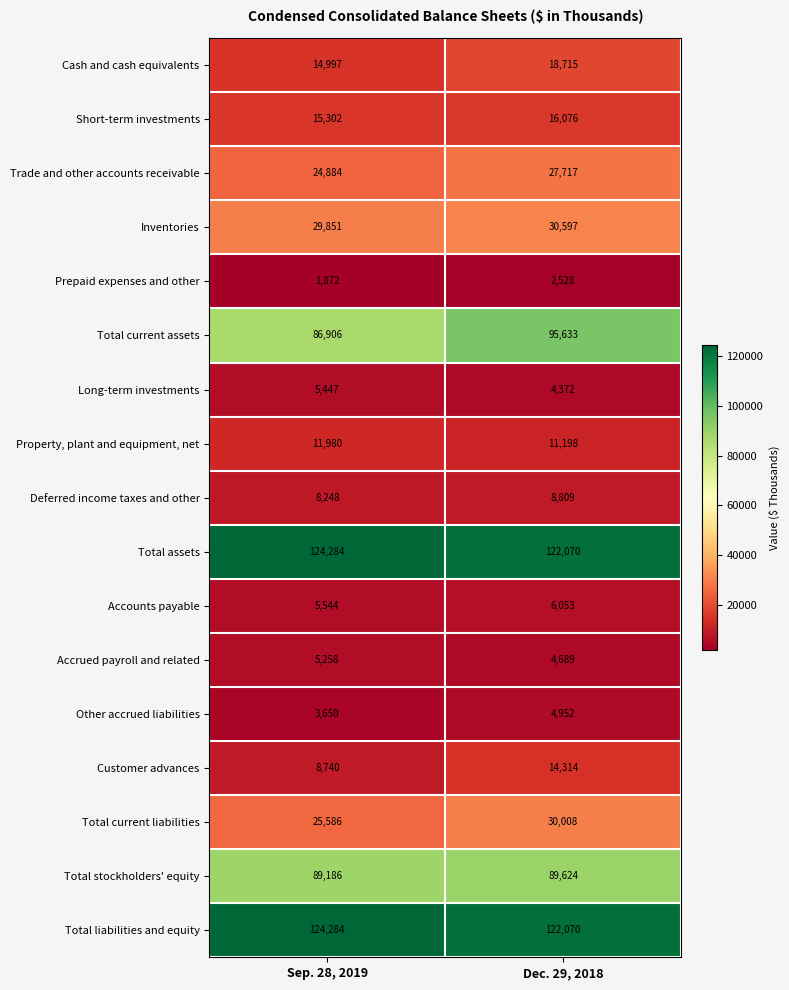

The Customer advances series shows 8740 at Sep. 28, 2019. True or false?

True